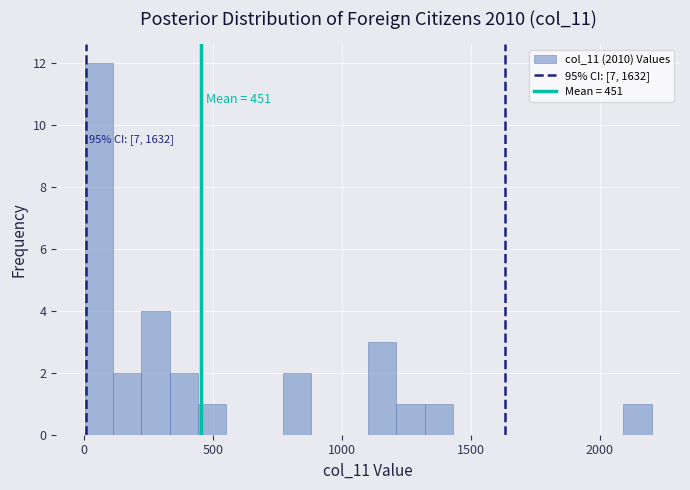

Read against the x-axis, roughly where is the centre of the tallest bar?

50